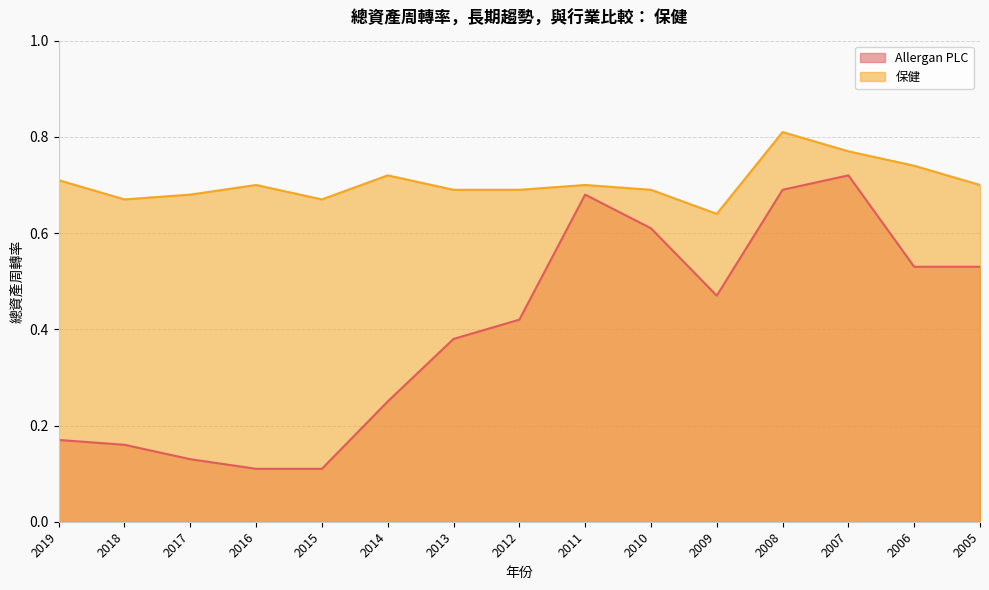

What is the sum of all Allergan PLC values?

6.0